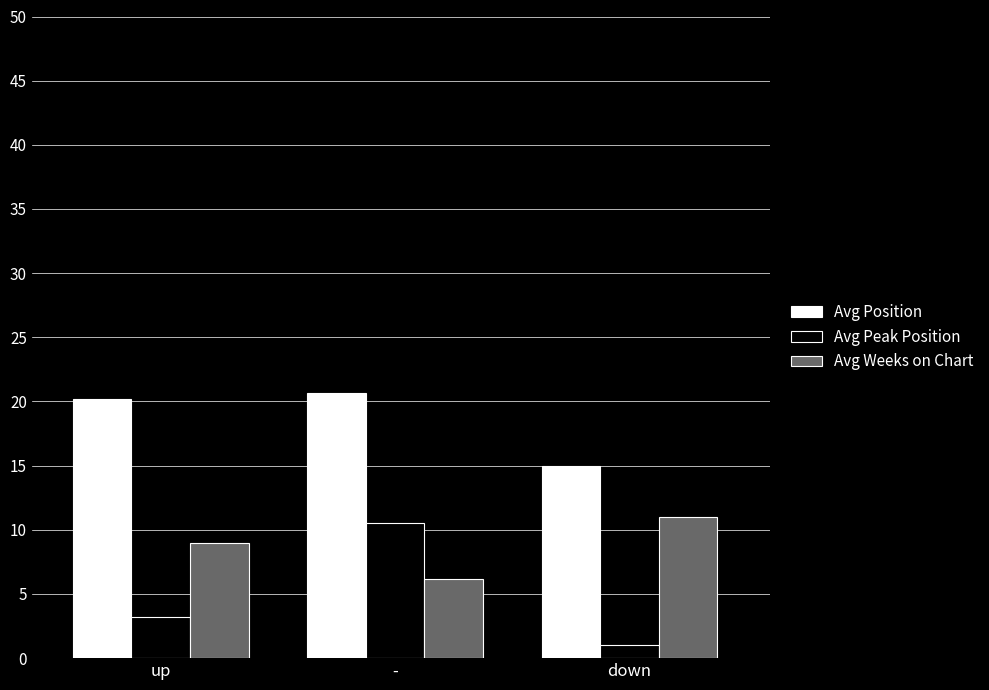

Which series has the largest total across all categories?

Avg Position